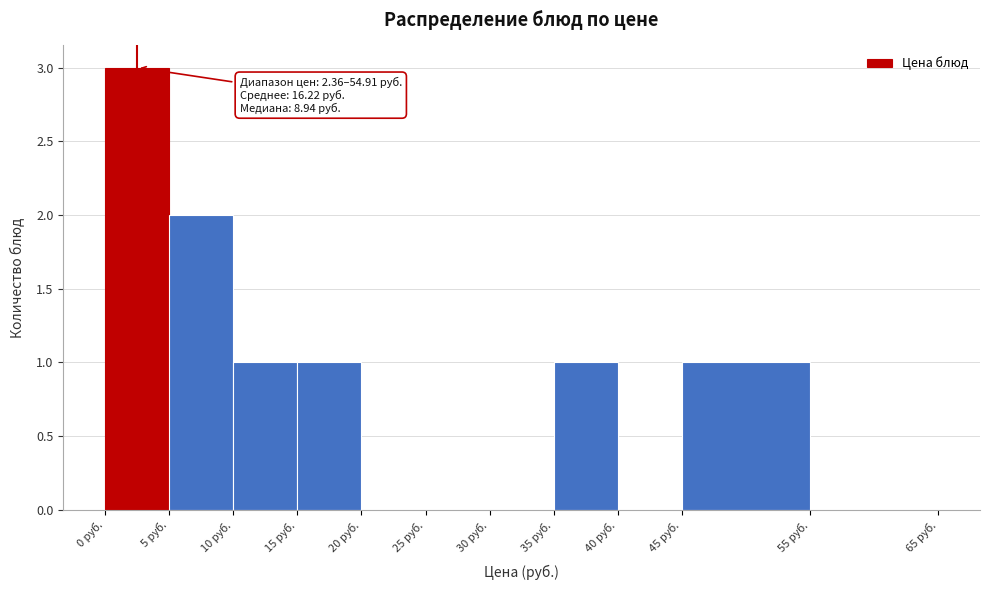

Which range on the x-axis has the tallest bar?

0 to 5